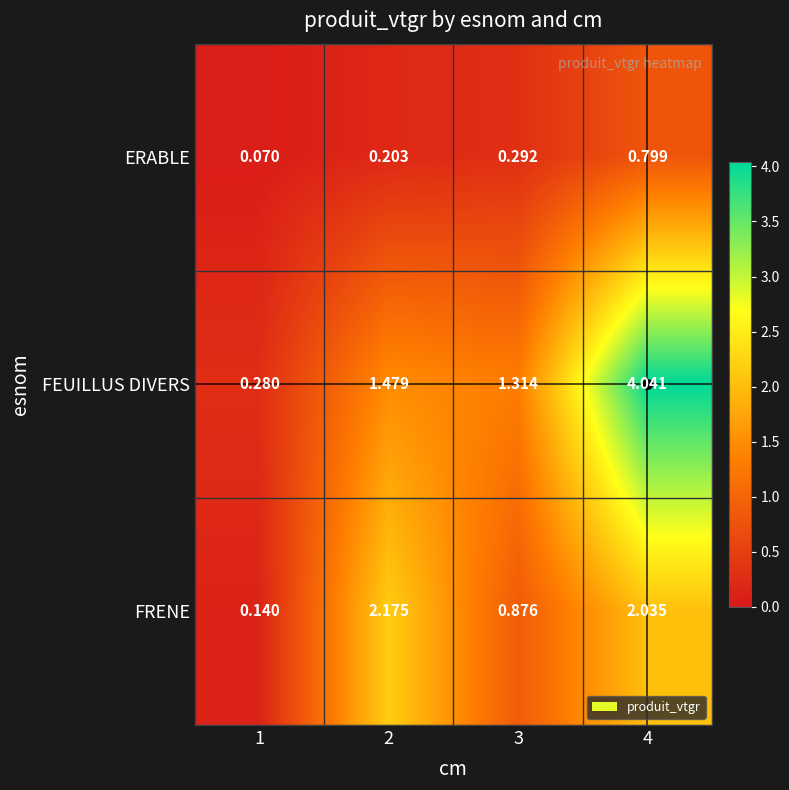

Rank the series by their maximum value, from highest to lowest.

FEUILLUS DIVERS, FRENE, ERABLE